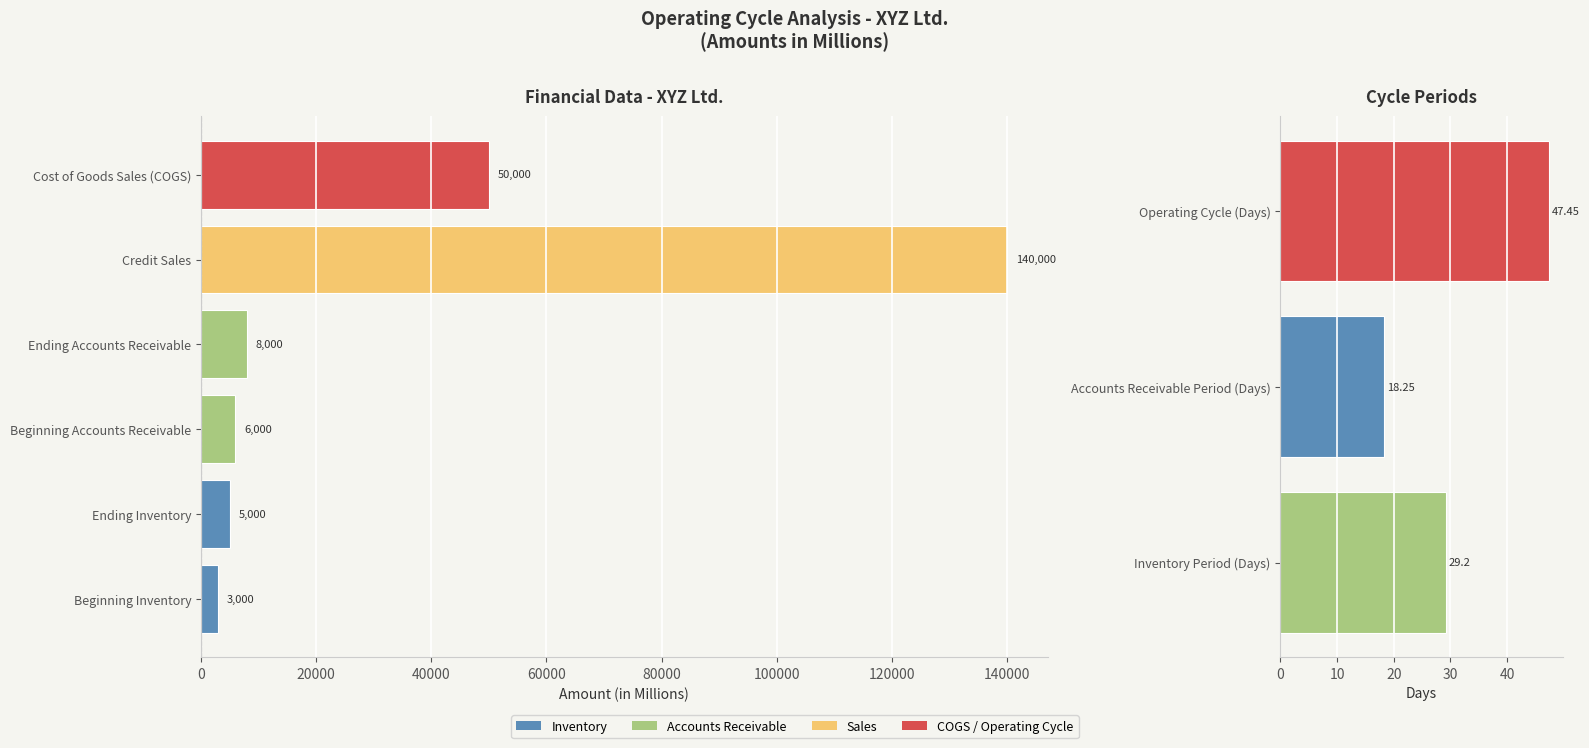

The chart shows a value of 1860.2 at Beginning Inventory. True or false?

False